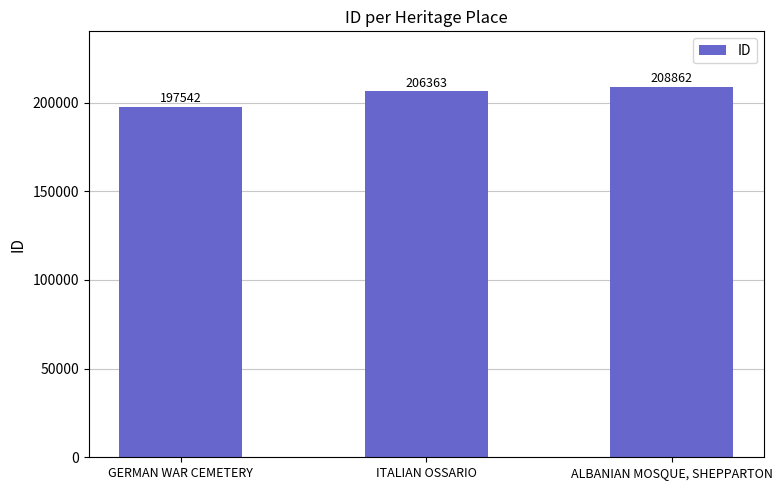

How many bars are there in total?

3